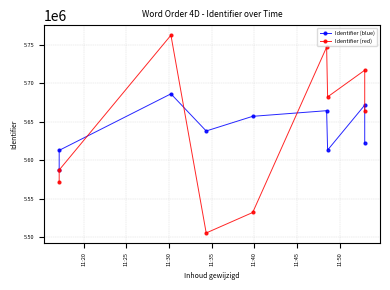

How many interior local valleys does the Identifier (blue) series have?

2